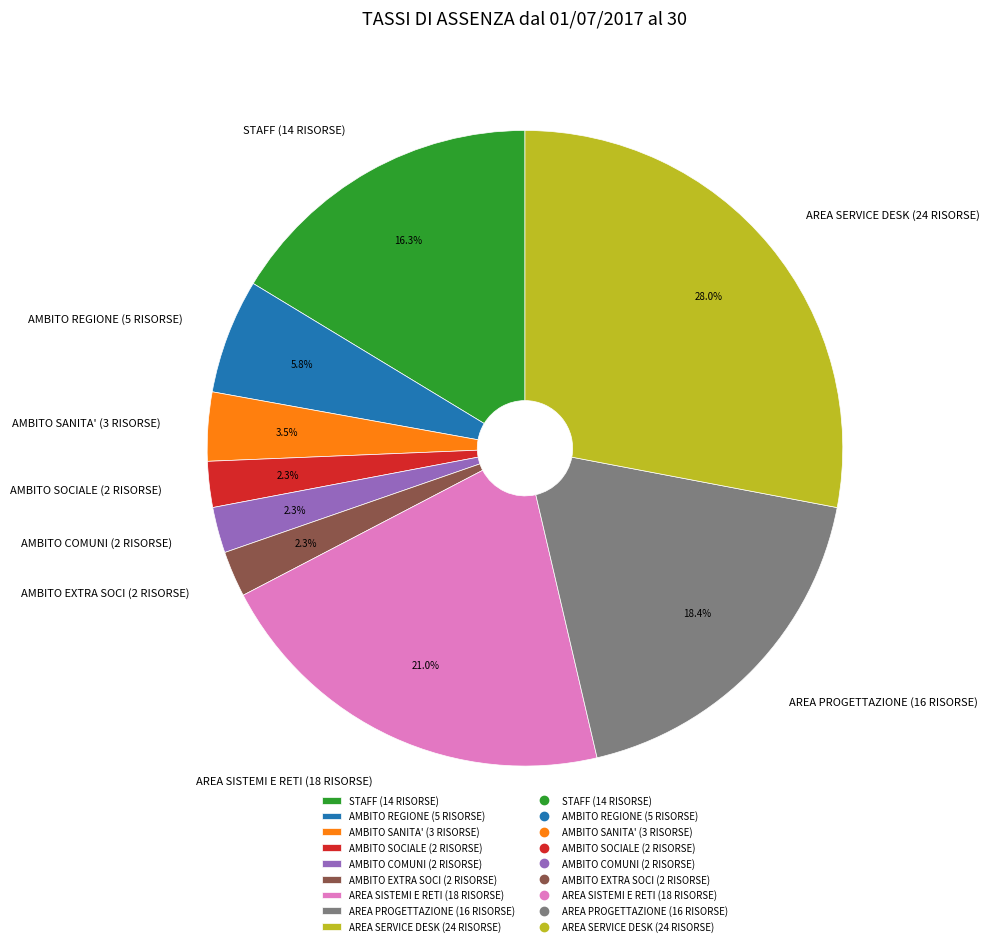

Is AMBITO EXTRA SOCI (2 RISORSE) the majority of the pie?

No